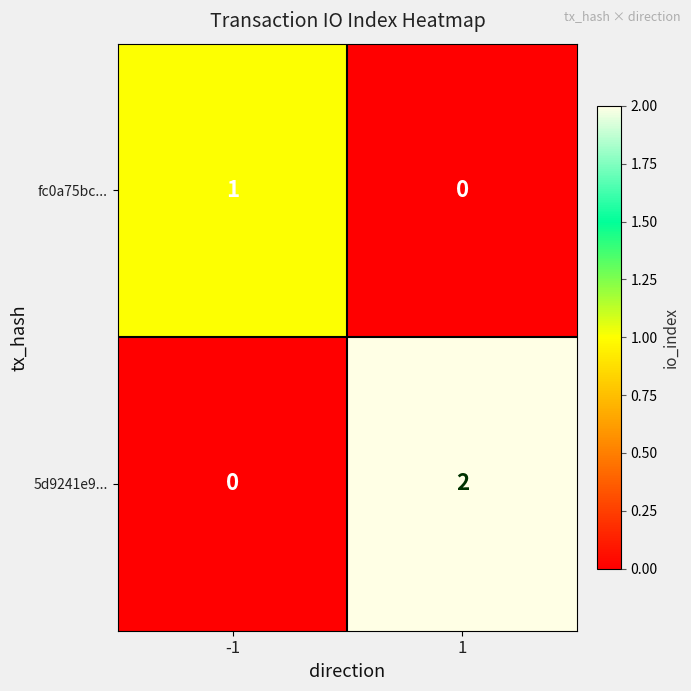

Rank the series by their maximum value, from highest to lowest.

5d9241e9..., fc0a75bc...